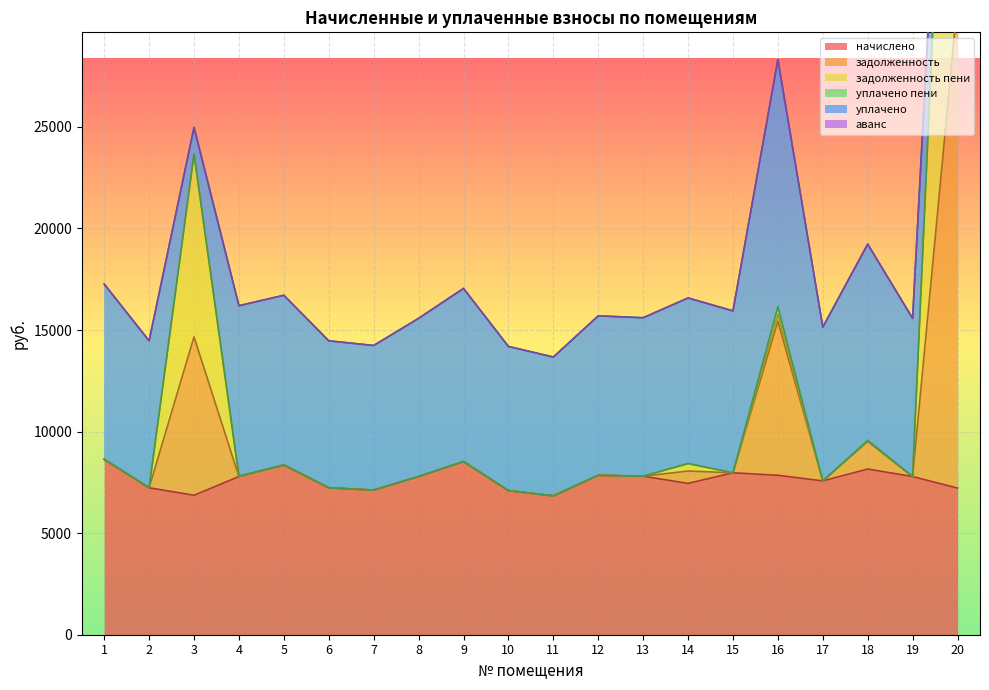

What is the maximum value for начислено?

8632.3